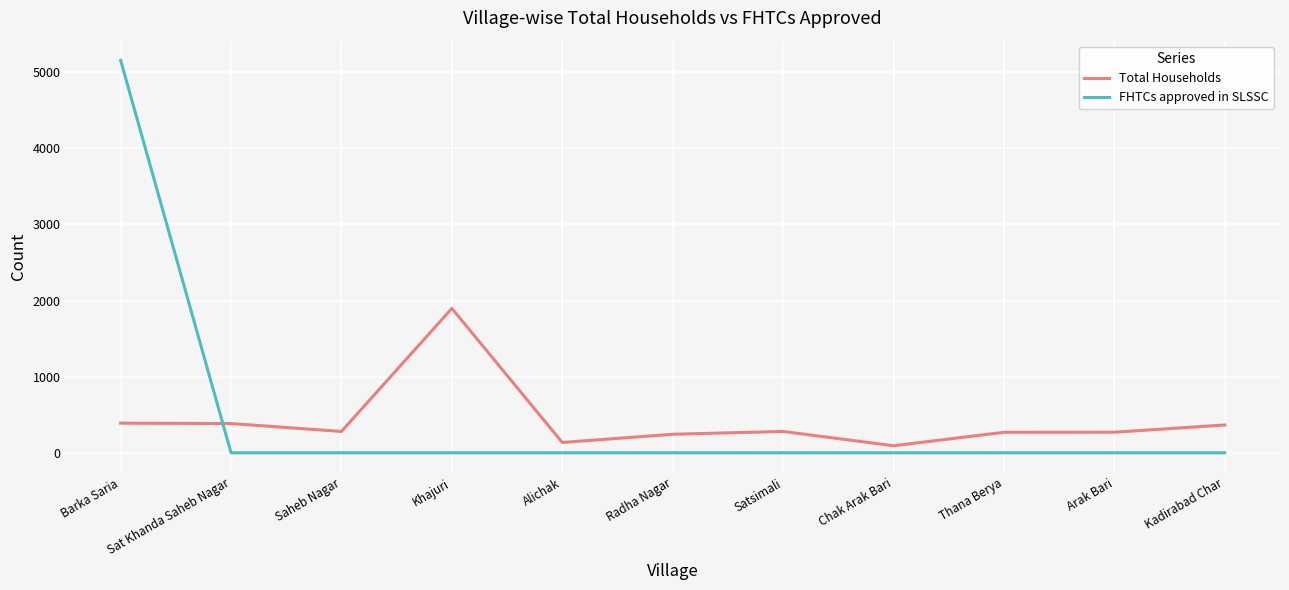

At which category is the sum across all series the highest?

Barka Saria